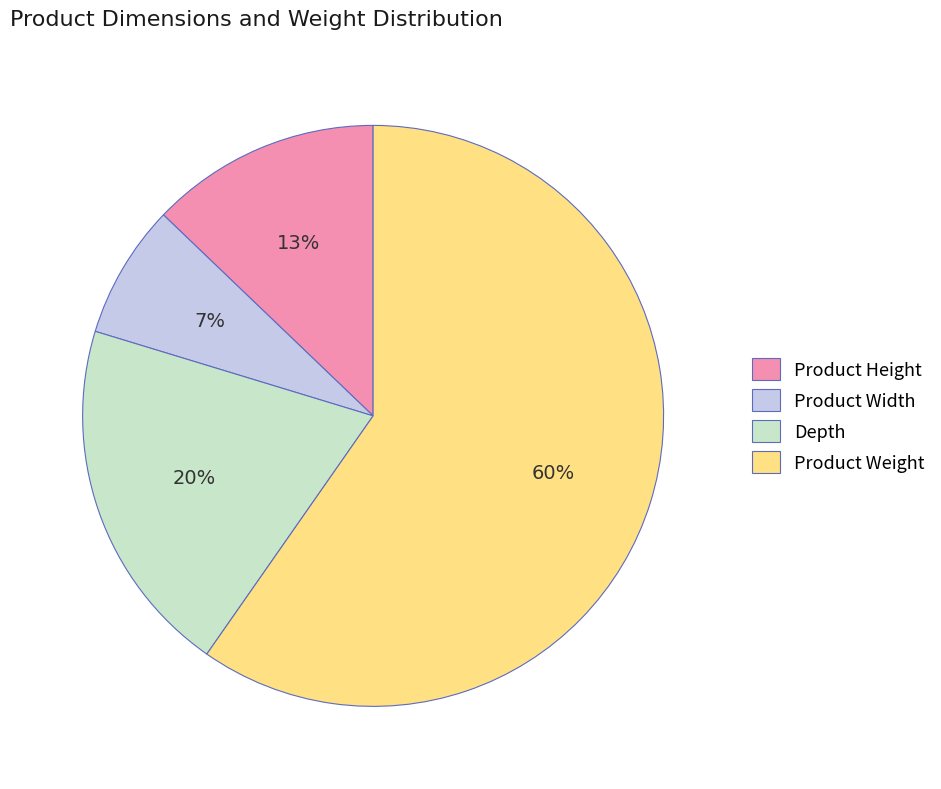

True or false: Product Weight accounts for 54% of the total.

False